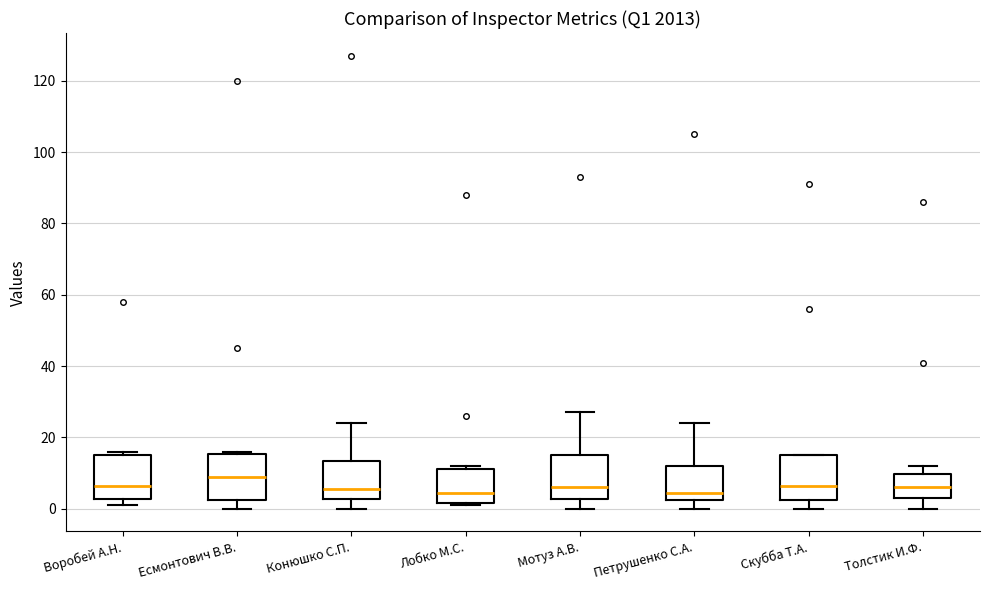

Reading left to right, transcribe this box plot: for each box, give where its median line is, the range the box spans, and where its two whiskers end, as read against the y-axis. The values are not printed on the chart, so give them approximately, as read against the axis.

Воробей А.Н.: median 6, box 2 to 16, whiskers 2 (just below the box's lower edge) to 16 (just above the box's upper edge)
Есмонтович В.В.: median 10, box 2 to 16, whiskers 0 to 16 (just above the box's upper edge)
Конюшко С.П.: median 6, box 2 to 14, whiskers 0 to 24
Лобко М.С.: median 4, box 2 to 12, whiskers 2 (just below the box's lower edge) to 12 (just above the box's upper edge)
Мотуз А.В.: median 6, box 2 to 16, whiskers 0 to 28
Петрушенко С.А.: median 4, box 2 to 12, whiskers 0 to 24
Скубба Т.А.: median 6, box 2 to 16, whiskers 0 to 16
Толстик И.Ф.: median 6, box 4 to 10, whiskers 0 to 12